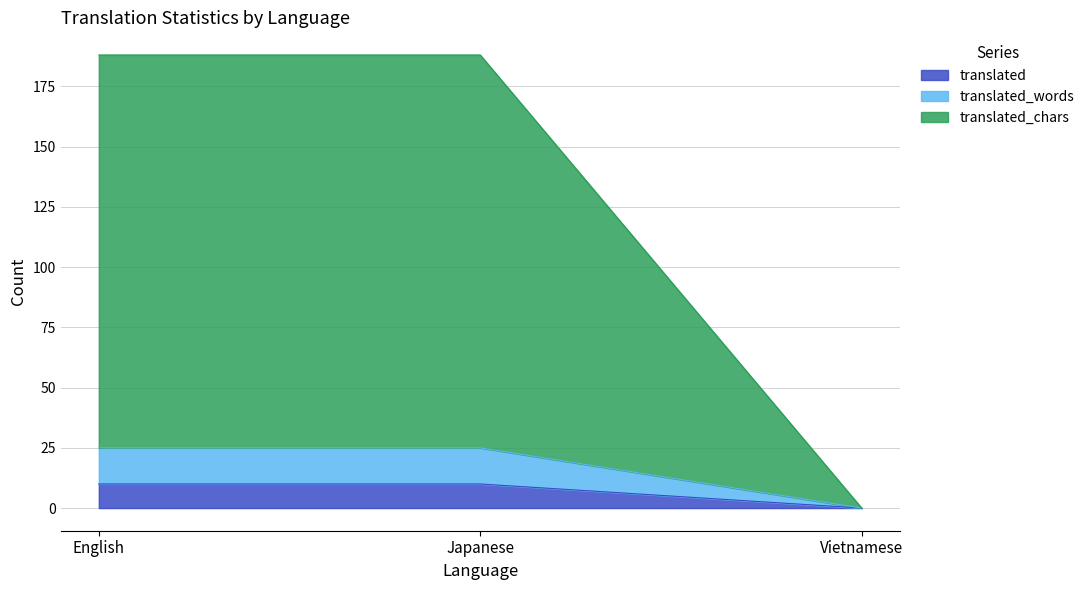

What is the label of the 2nd point from the left?

Japanese